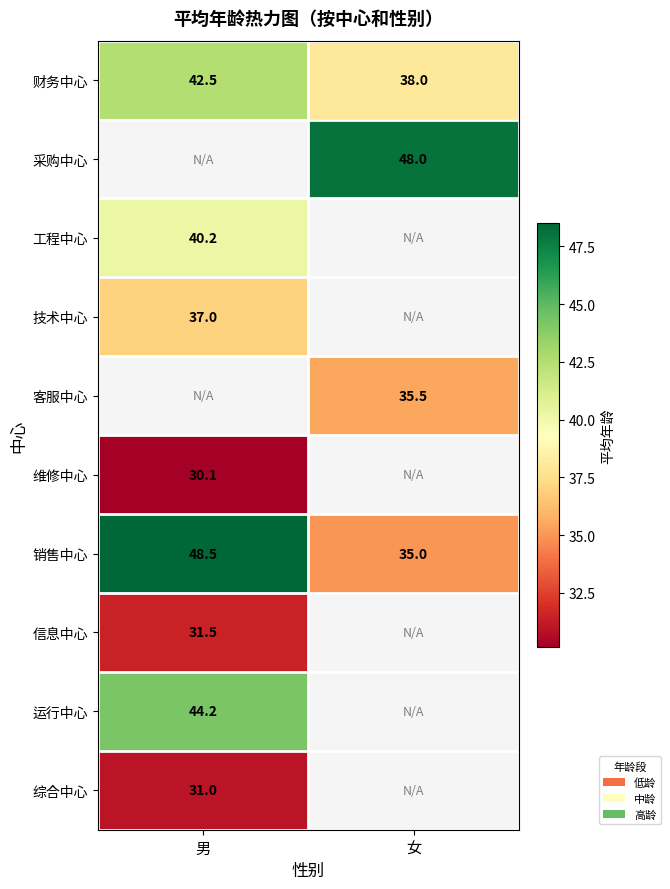

Is it true that 信息中心 equals 45.4 at 男?

False